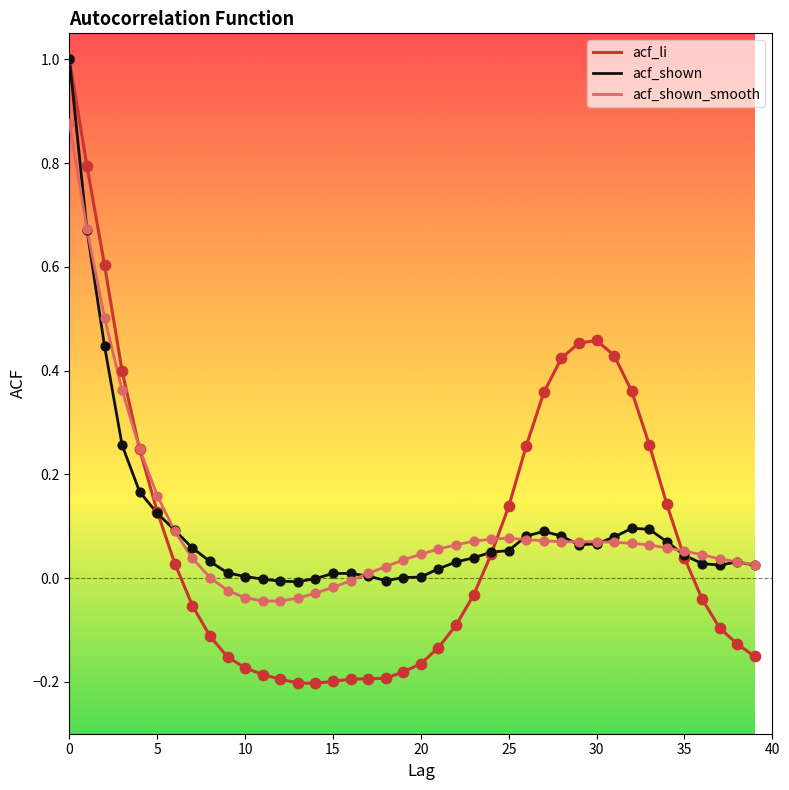

What is the highest value of the acf_shown series?

1.0